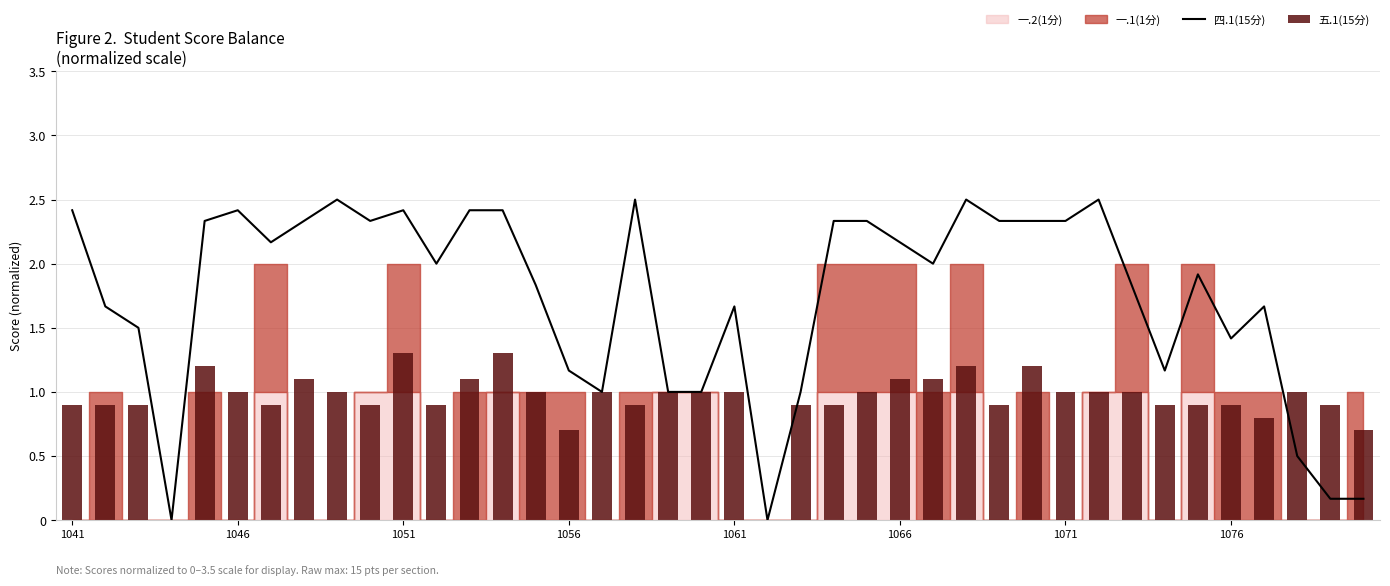

Which series has the widest spread of values?

四.1(15分)